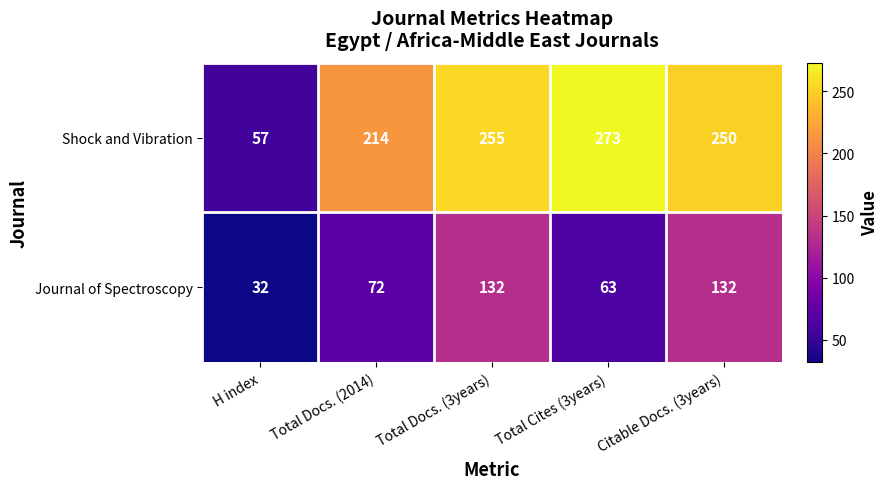

The Shock and Vibration series shows 14 at H index. True or false?

False